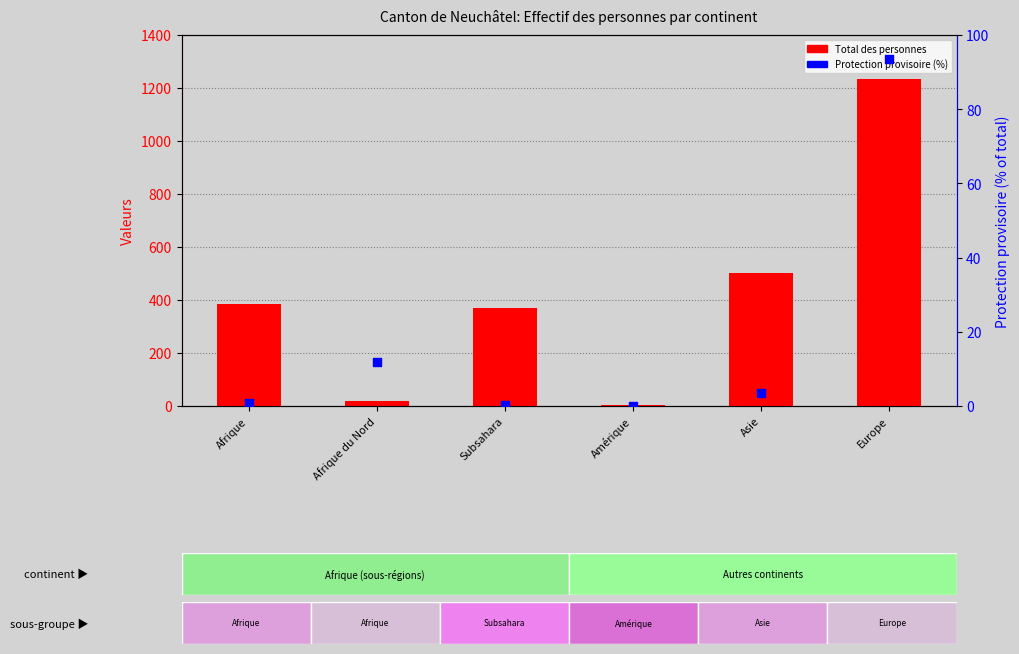

Which series contains the highest Y value?

Total des personnes